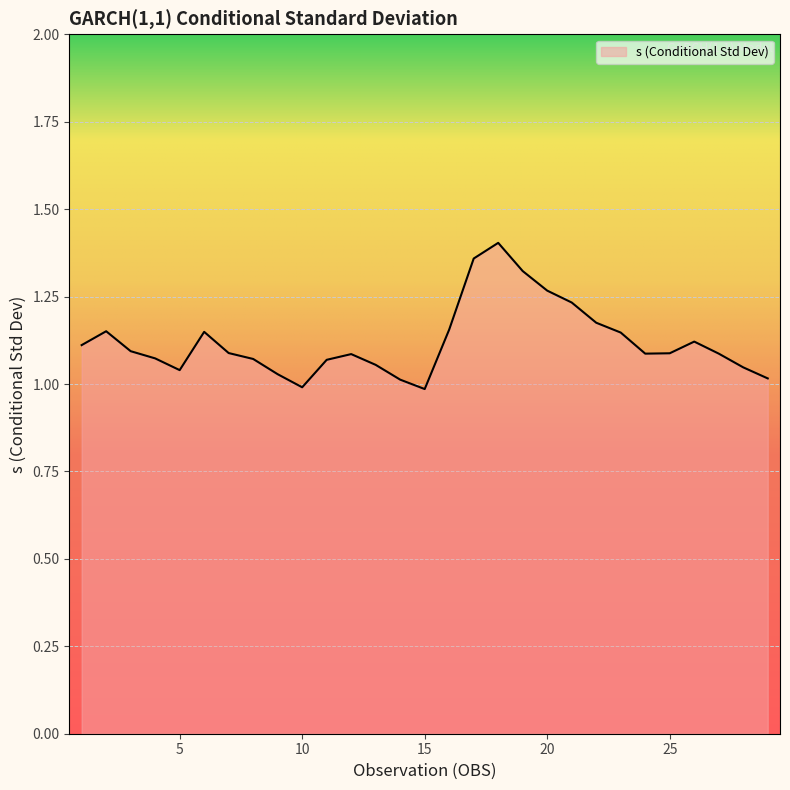

How many data points does each series have?

29